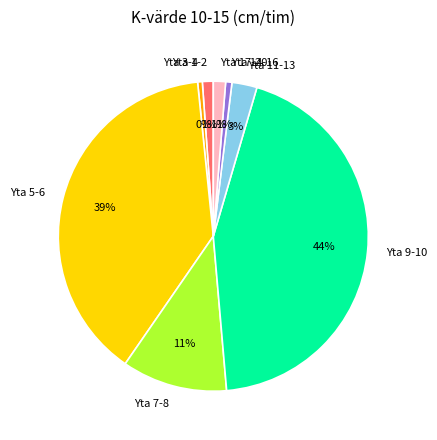

To the nearest percent, what is the difference between the largest and smallest slice percentages?

44%